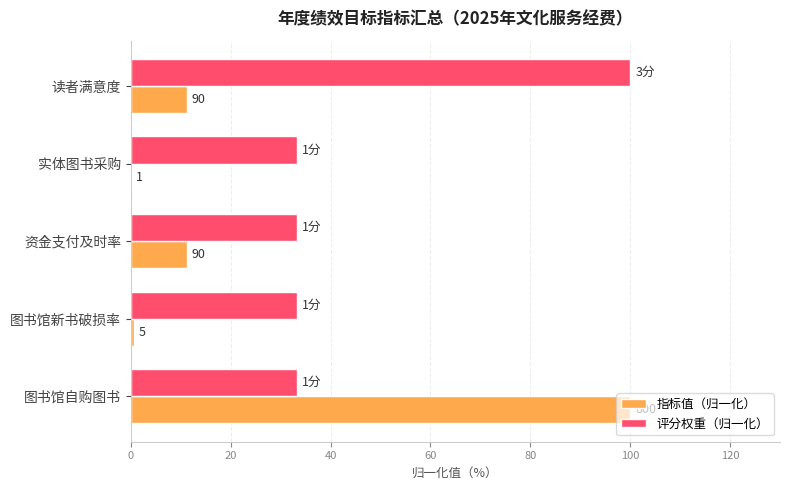

What are all the series names shown in the legend?

指标值（归一化）, 评分权重（归一化）